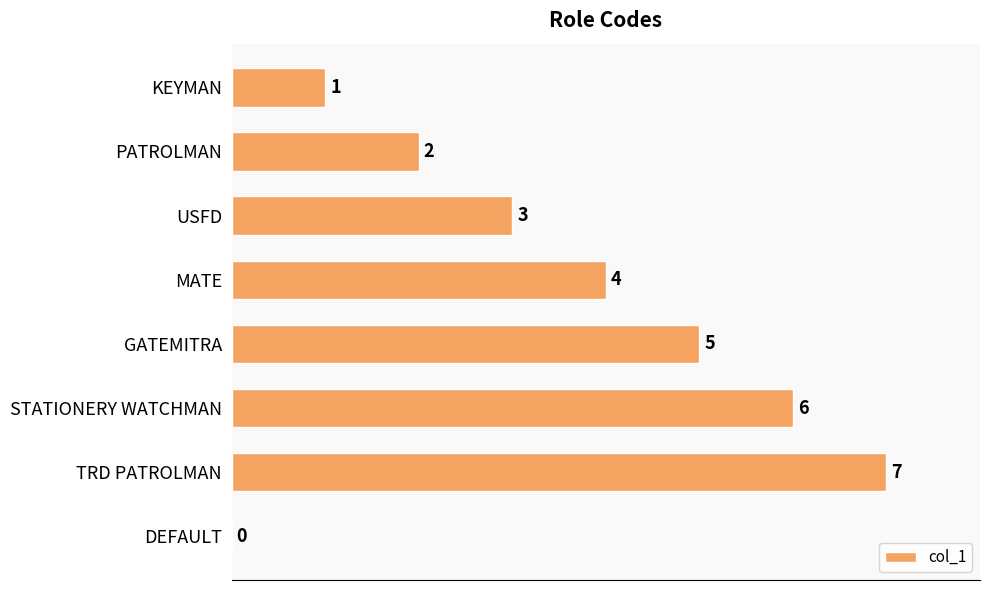

Reading top to bottom, list all the values displayed in this chart.

KEYMAN=1	PATROLMAN=2	USFD=3	MATE=4	GATEMITRA=5	STATIONERY WATCHMAN=6	TRD PATROLMAN=7	DEFAULT=0